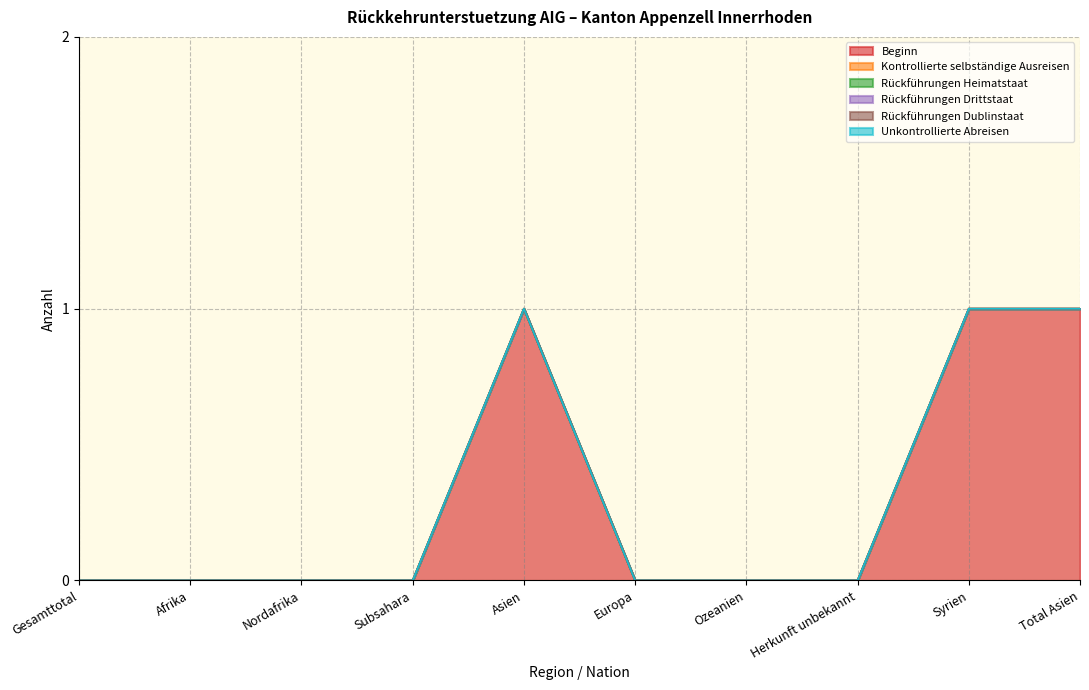

True or false: Rückführungen Dublinstaat and Rückführungen Drittstaat cross at least once.

False